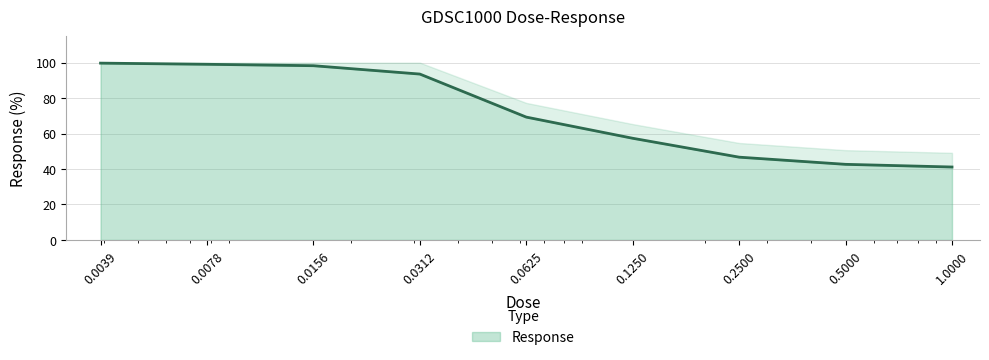

Where does the data first go above 69?

0.0039